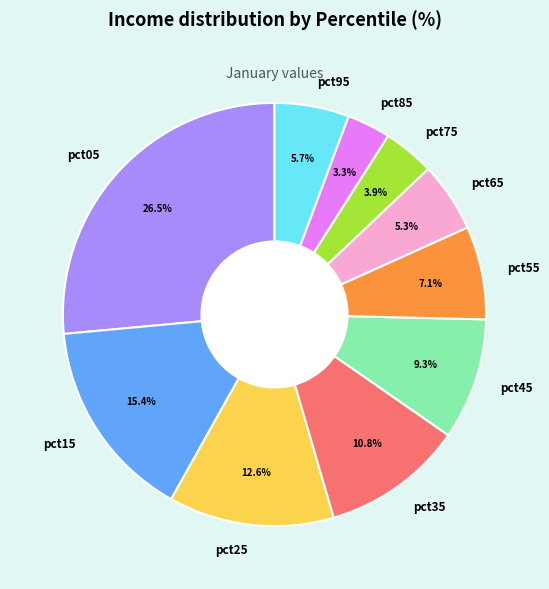

Is it true that pct85 is 3% of the pie?

True